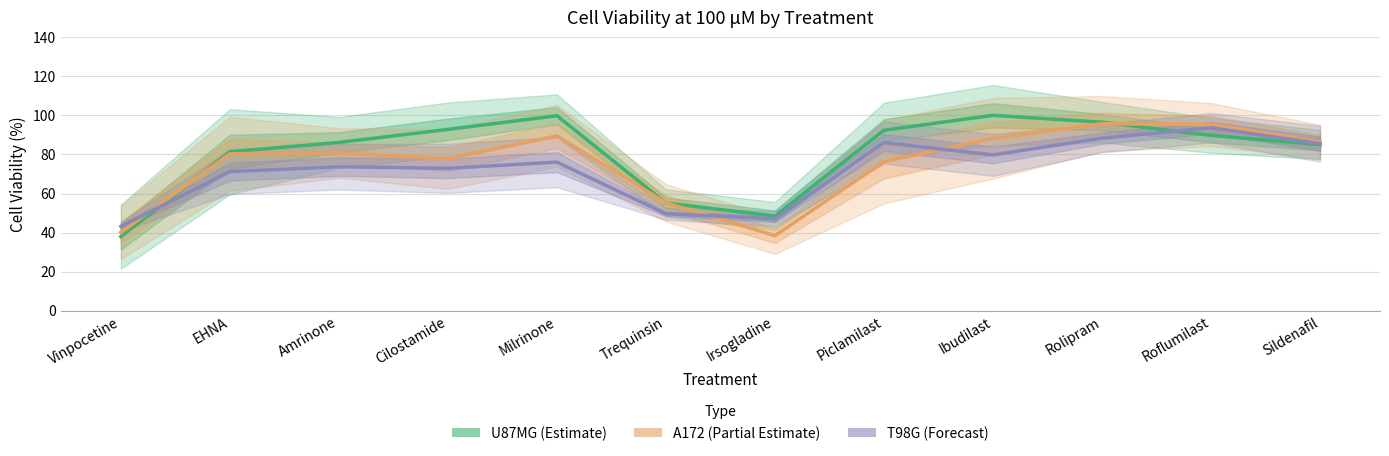

Does the chart display data point markers on the line(s)?

No